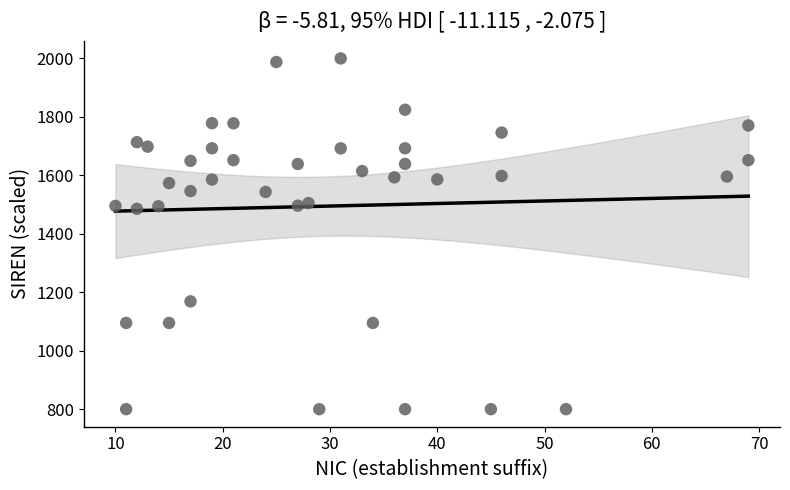

What is the range of Y values (max minus min)?

1200.0